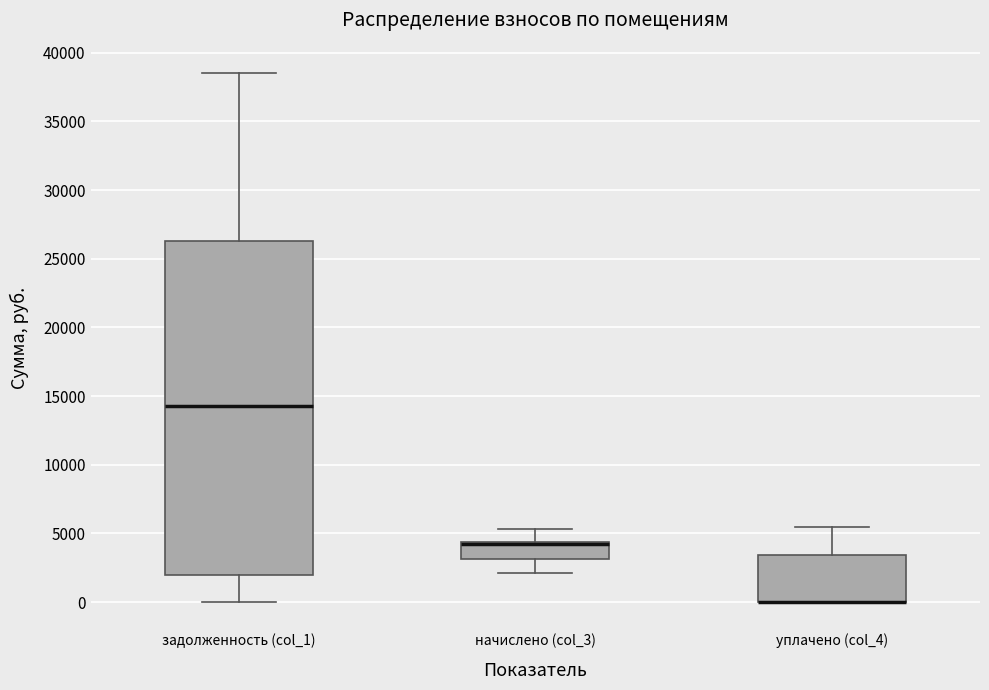

Where is the lower edge of the box for уплачено (col_4) on the y-axis? The values are not printed on the chart, so give them approximately, as read against the axis.

0